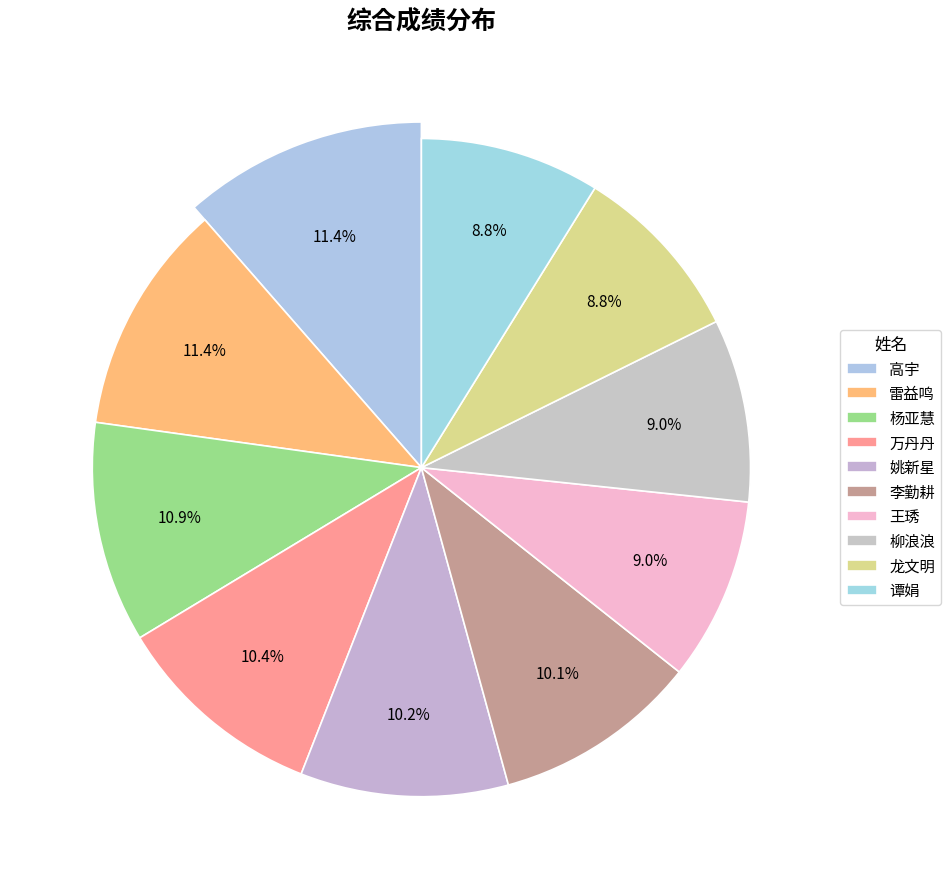

To the nearest percent, what percentage of the pie is 雷益鸣?

11%